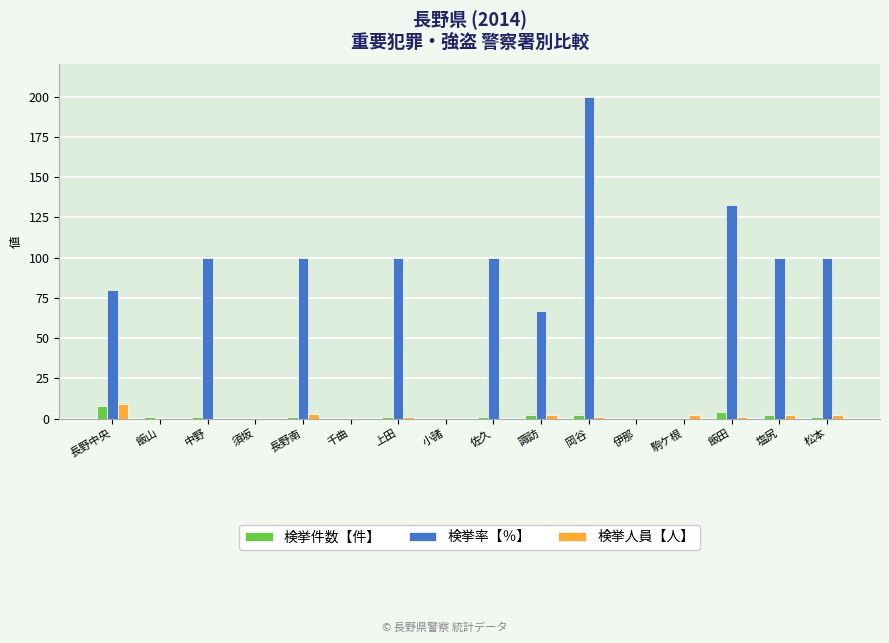

Which series has the widest spread of values?

検挙率【％】